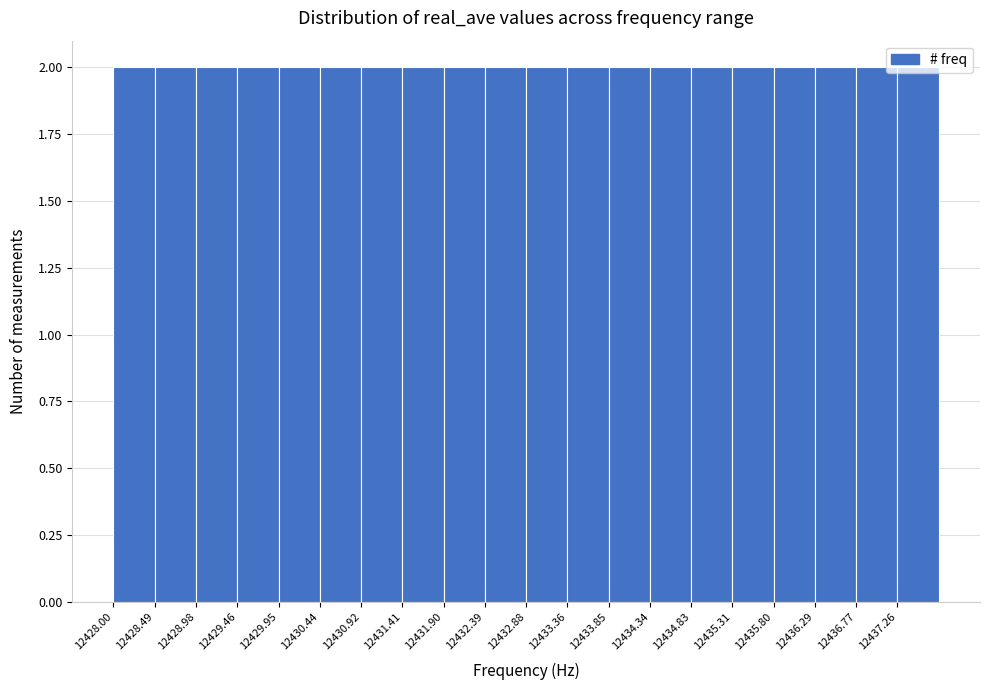

Reading left to right, list every bar in this chart as the range it spans on the x-axis followed by its height. Neither the bar edges nor the heights are printed on the chart, so give them approximately, as read against the axes.

12428.00 to 12428.50: 2
12428.50 to 12429.00: 2
12429.00 to 12429.45: 2
12429.45 to 12429.95: 2
12429.95 to 12430.45: 2
12430.45 to 12430.95: 2
12430.95 to 12431.40: 2
12431.40 to 12431.90: 2
12431.90 to 12432.40: 2
12432.40 to 12432.90: 2
12432.90 to 12433.35: 2
12433.35 to 12433.85: 2
12433.85 to 12434.35: 2
12434.35 to 12434.85: 2
12434.85 to 12435.30: 2
12435.30 to 12435.80: 2
12435.80 to 12436.30: 2
12436.30 to 12436.80: 2
12436.80 to 12437.25: 2
12437.25 to 12437.75: 2